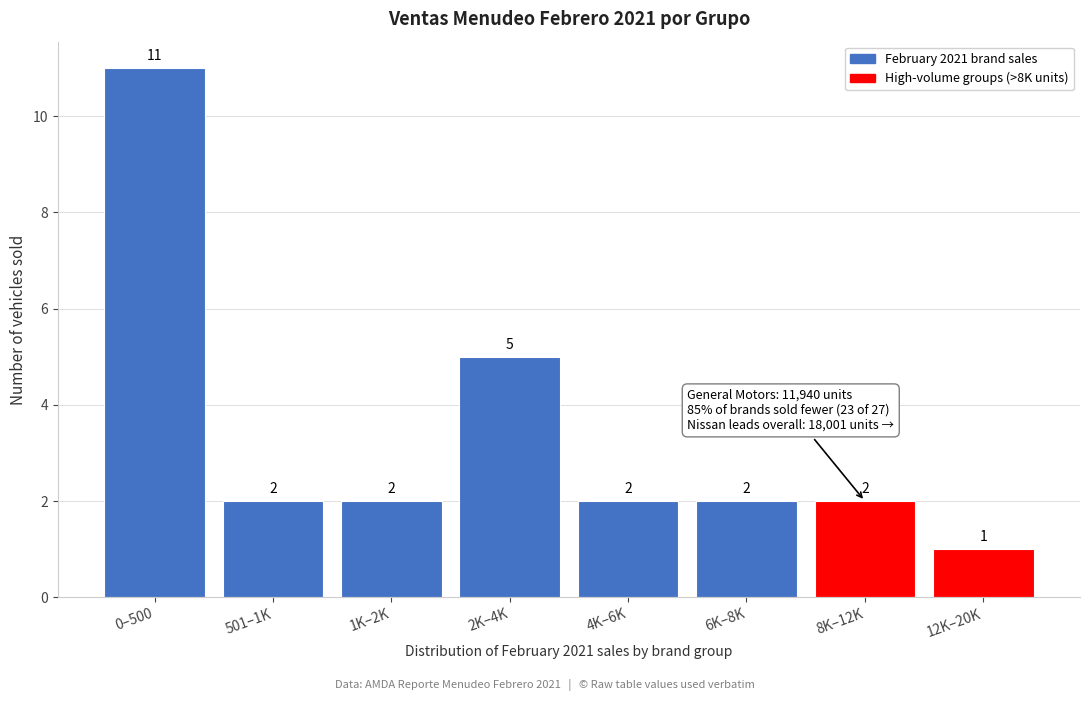

Reading left to right, transcribe all the data shown in this chart.

0–500=11	501–1K=2	1K–2K=2	2K–4K=5	4K–6K=2	6K–8K=2	8K–12K=2	12K–20K=1